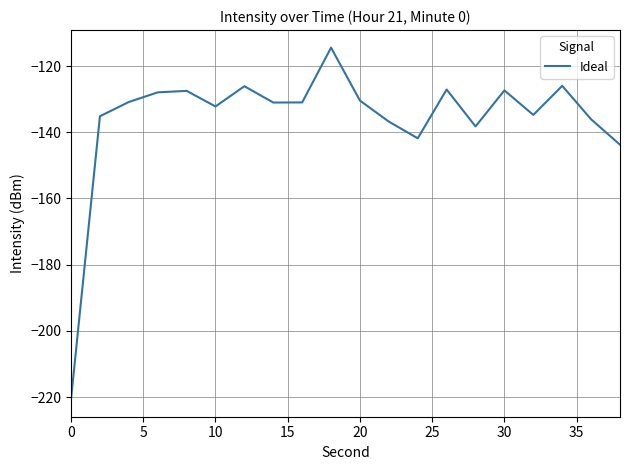

What is the smallest value displayed?

-220.6